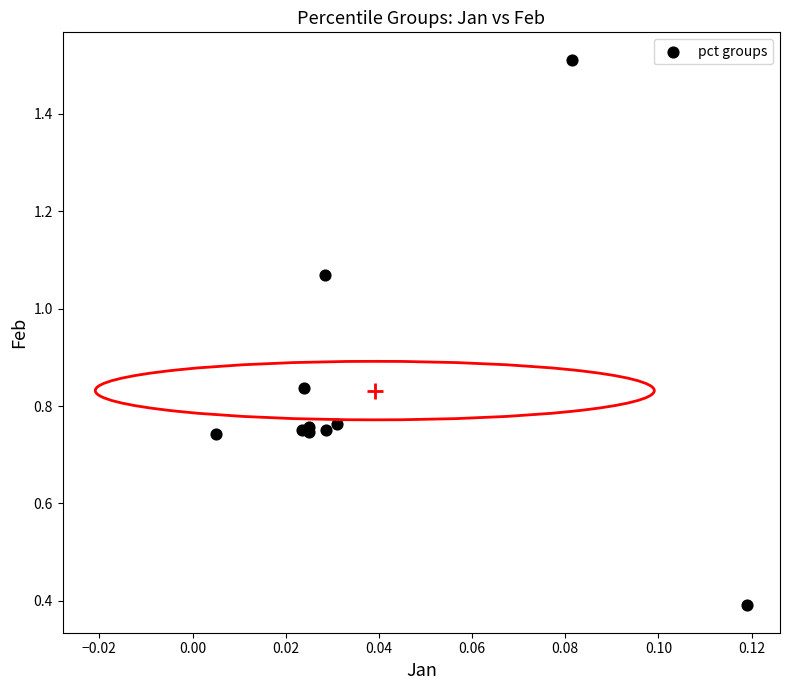

What Y value in the scatter plot is closest to 0?

0.4